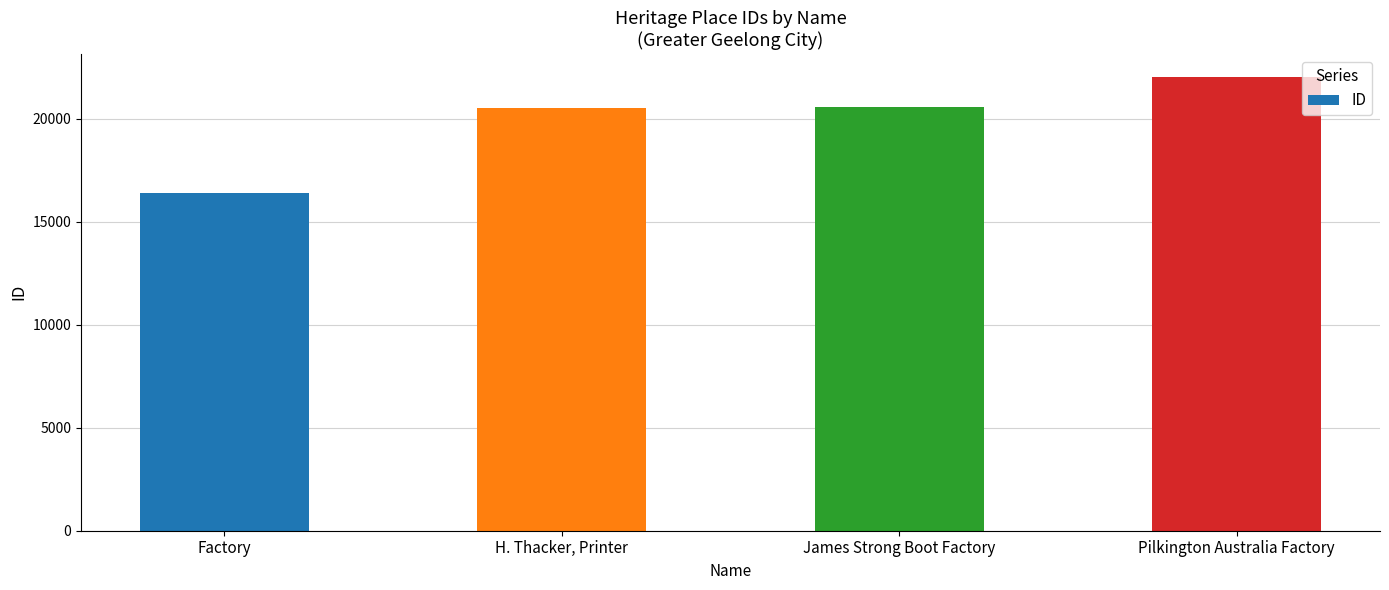

What position from the left is James Strong Boot Factory?

3